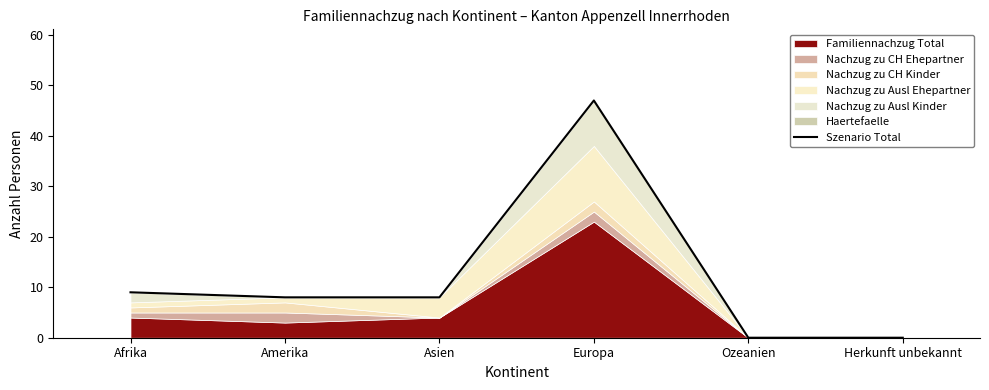

What is the label of the 4th point from the left?

Europa